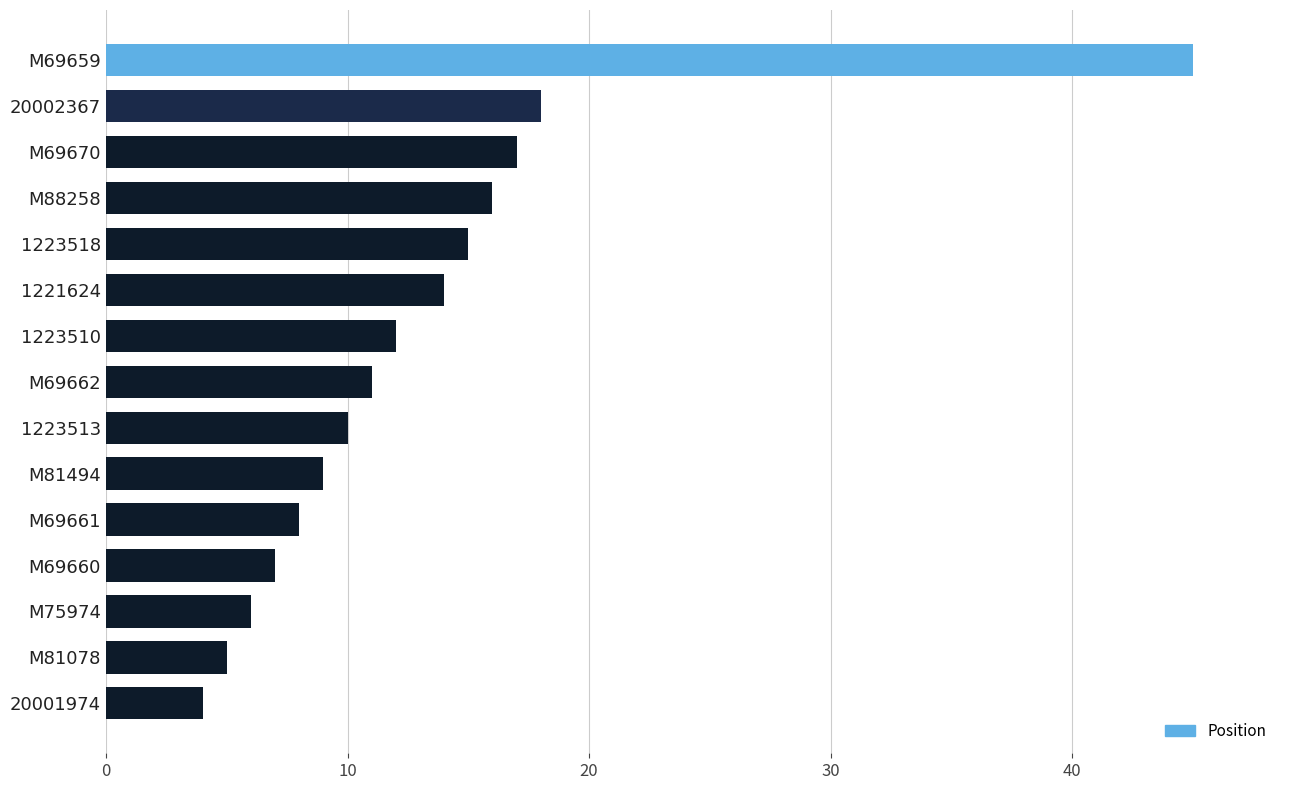

The chart shows a value of 4 at M69660. True or false?

False